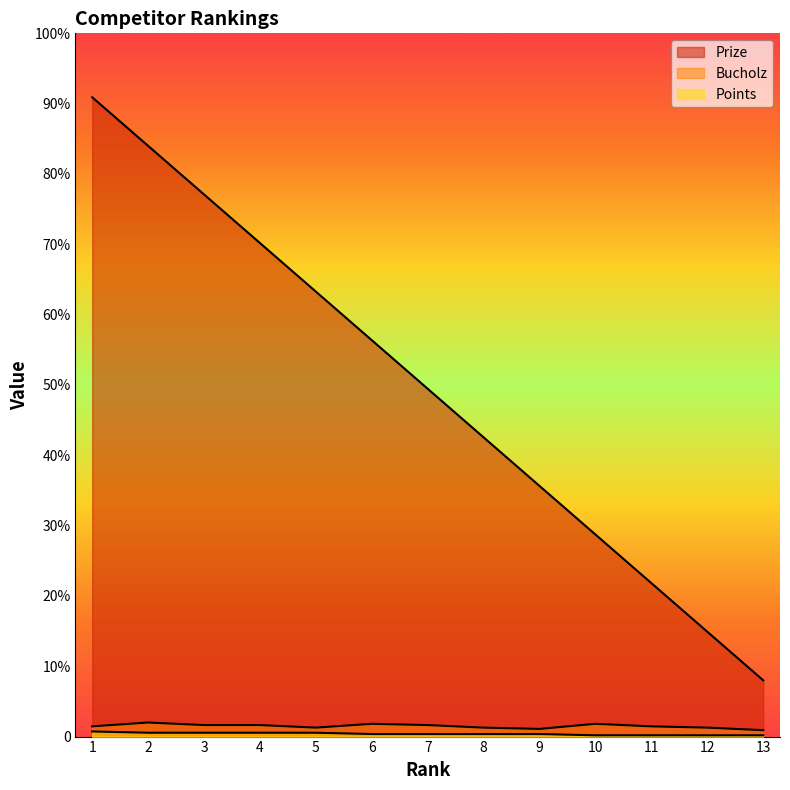

How many lines are shown in the chart?

3